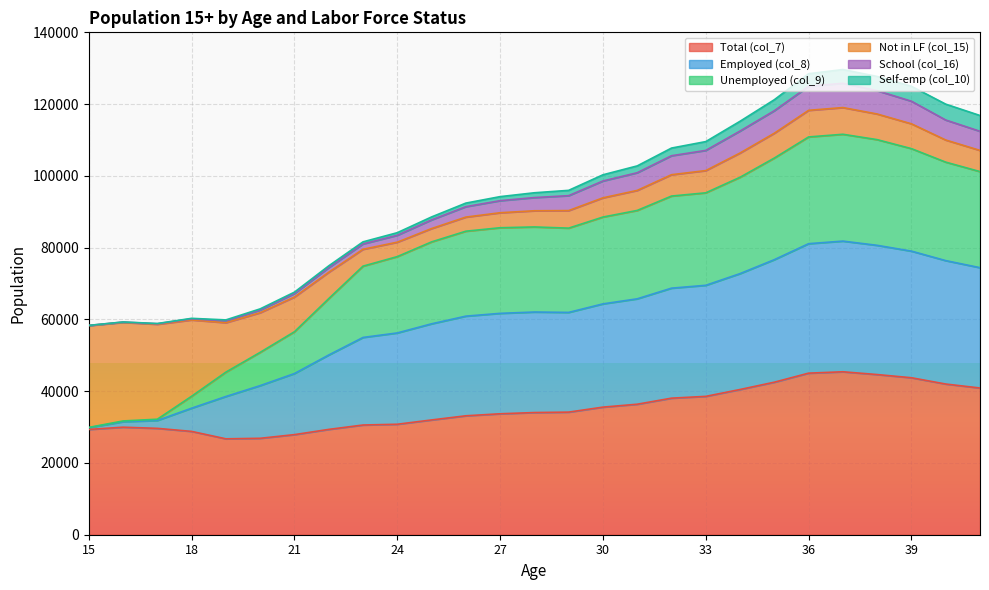

The value of Total (col_7) at 24 is 11598. True or false?

False